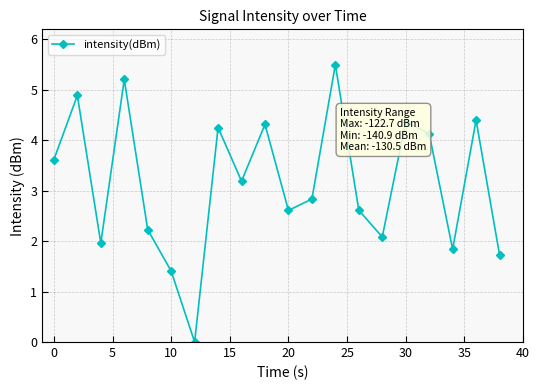

What is the sum of all values?

63.2